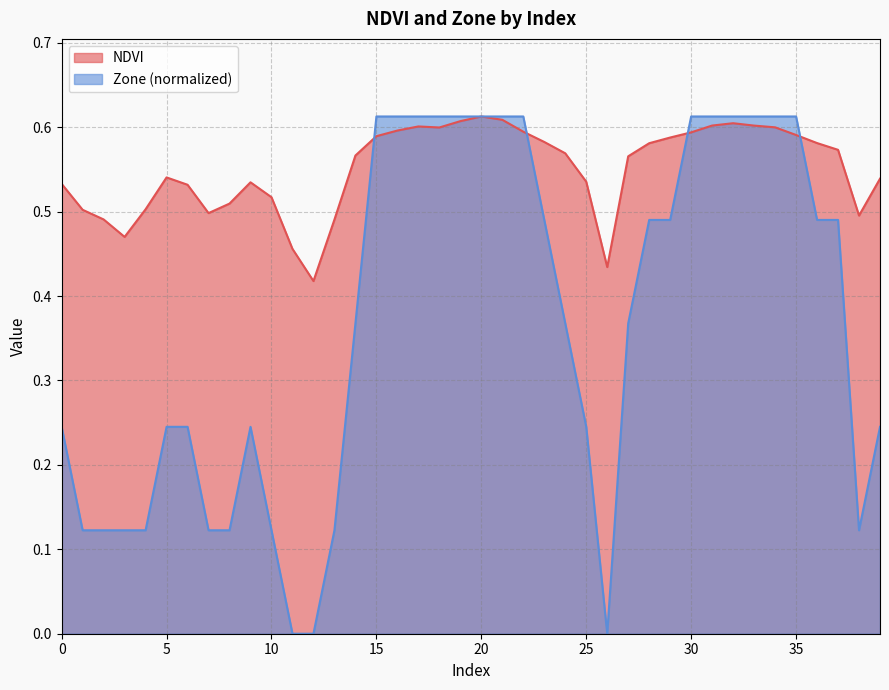

What is the difference between the second highest and minimum values in the Zone series?

0.6